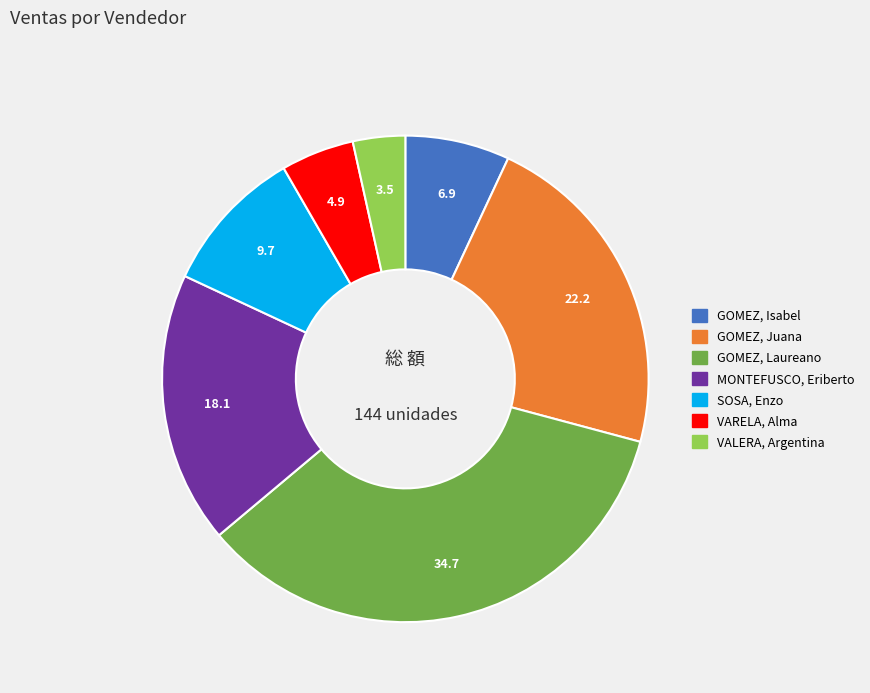

Is there any slice that represents more than half of the pie?

No